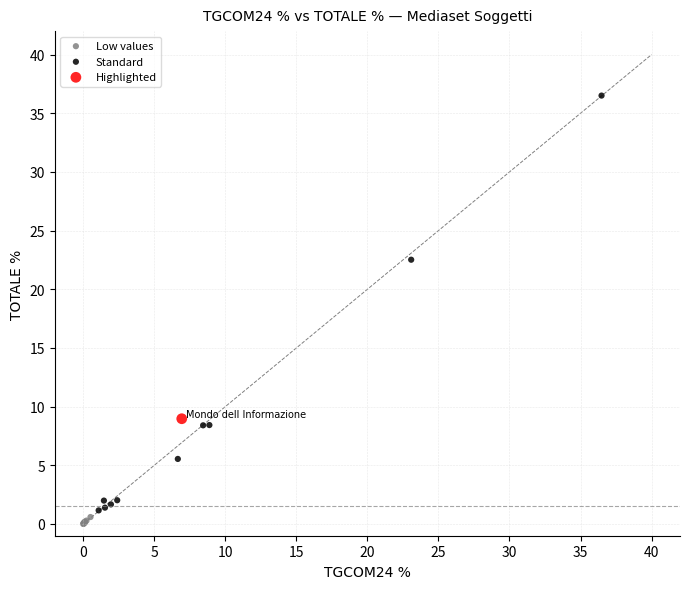

What are all the series names shown in the legend?

Low values, Standard, Highlighted